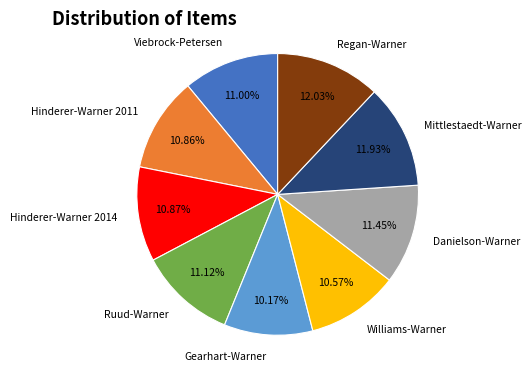

Does Gearhart-Warner represent more than half of the total?

No